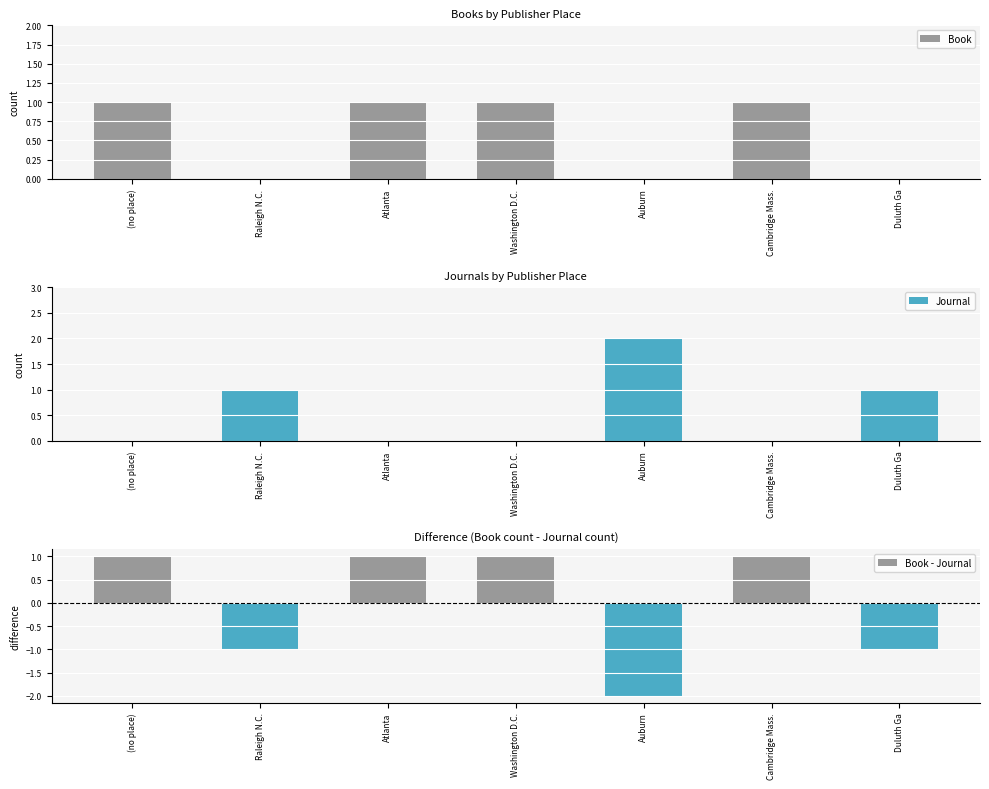

Which series changed the most between (no place) and Washington D.C.?

Book